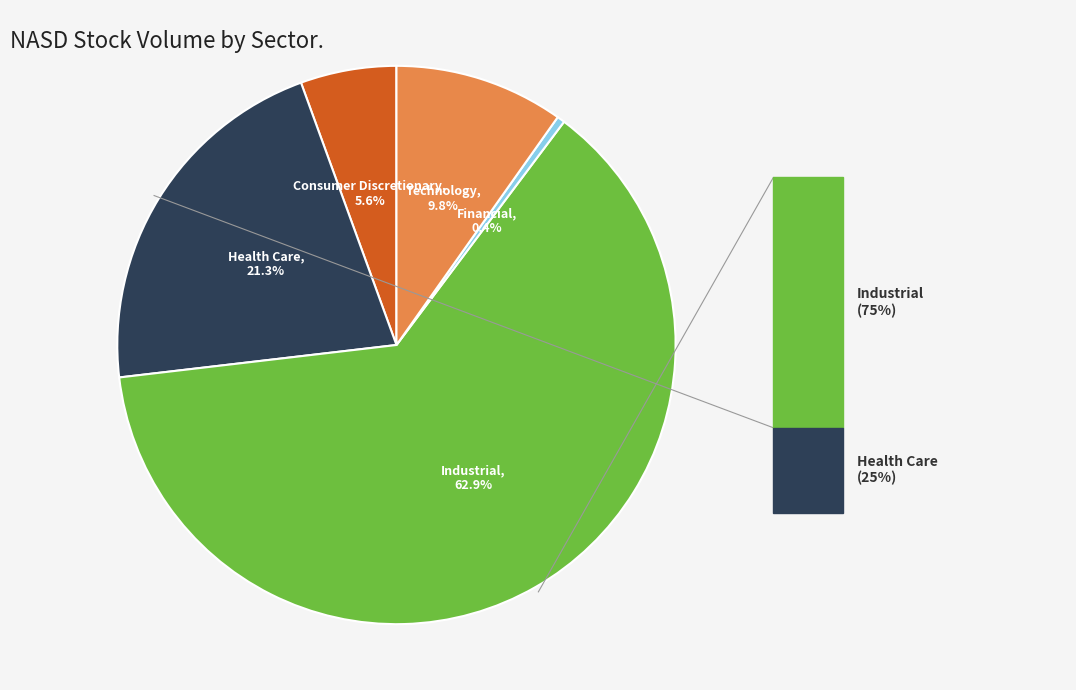

Which category accounts for the majority?

Industrial